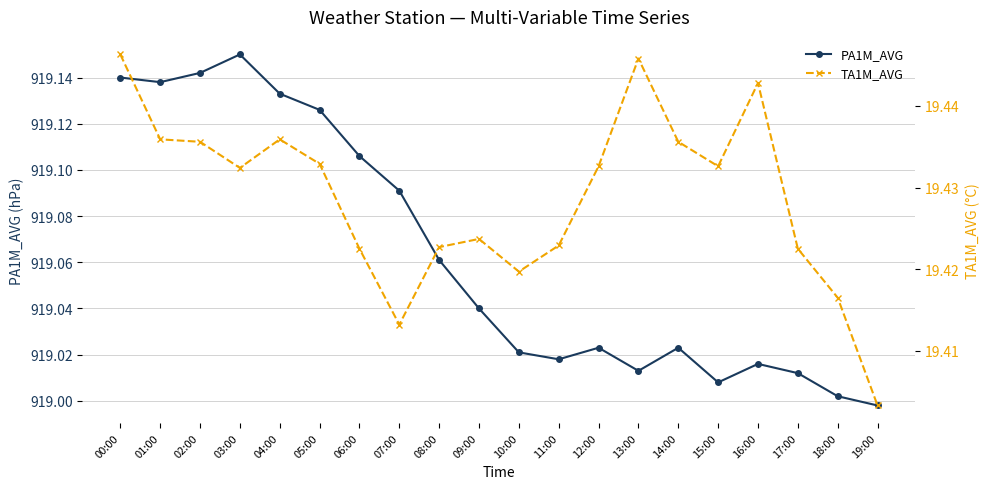

At 12:00, list the series in order from largest to smallest.

PA1M_AVG, TA1M_AVG